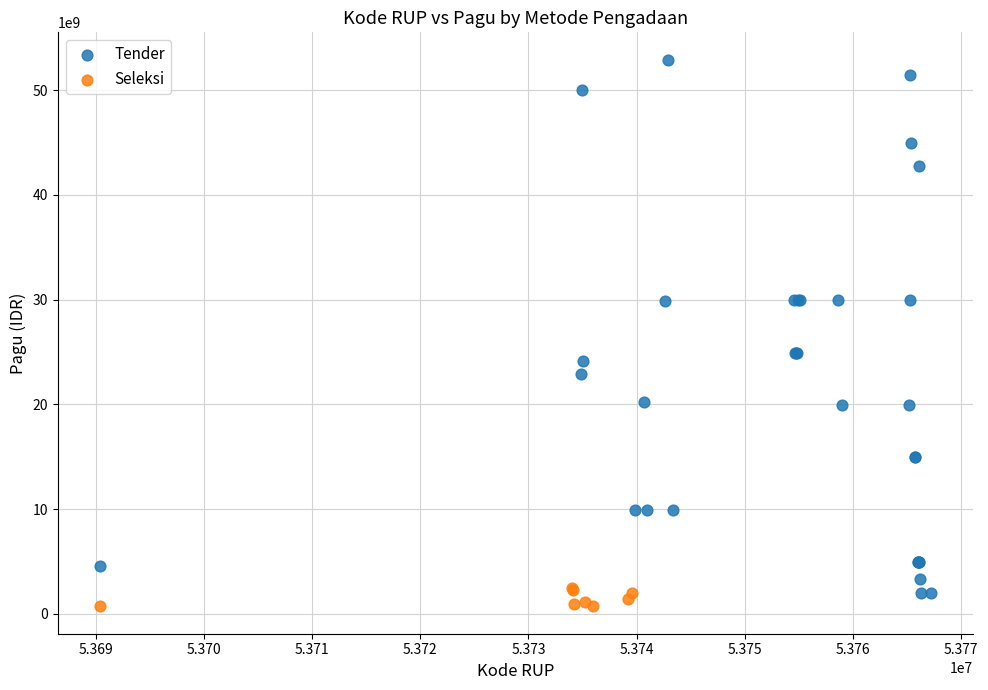

Which series has the largest Y range (max minus min)?

Tender